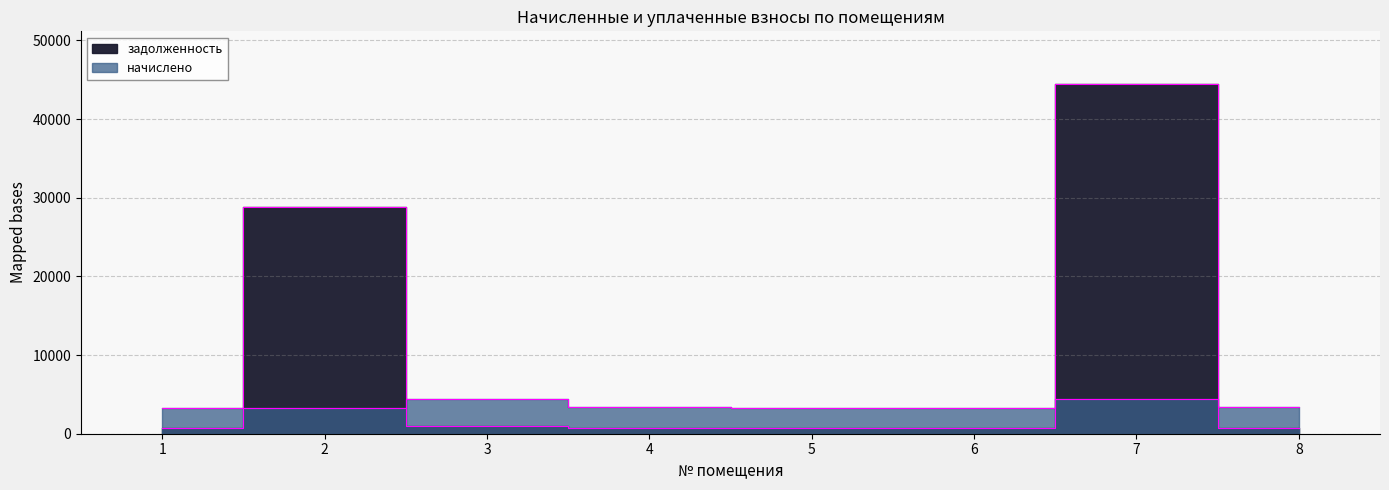

How many values in the задолженность series exceed 736?

4